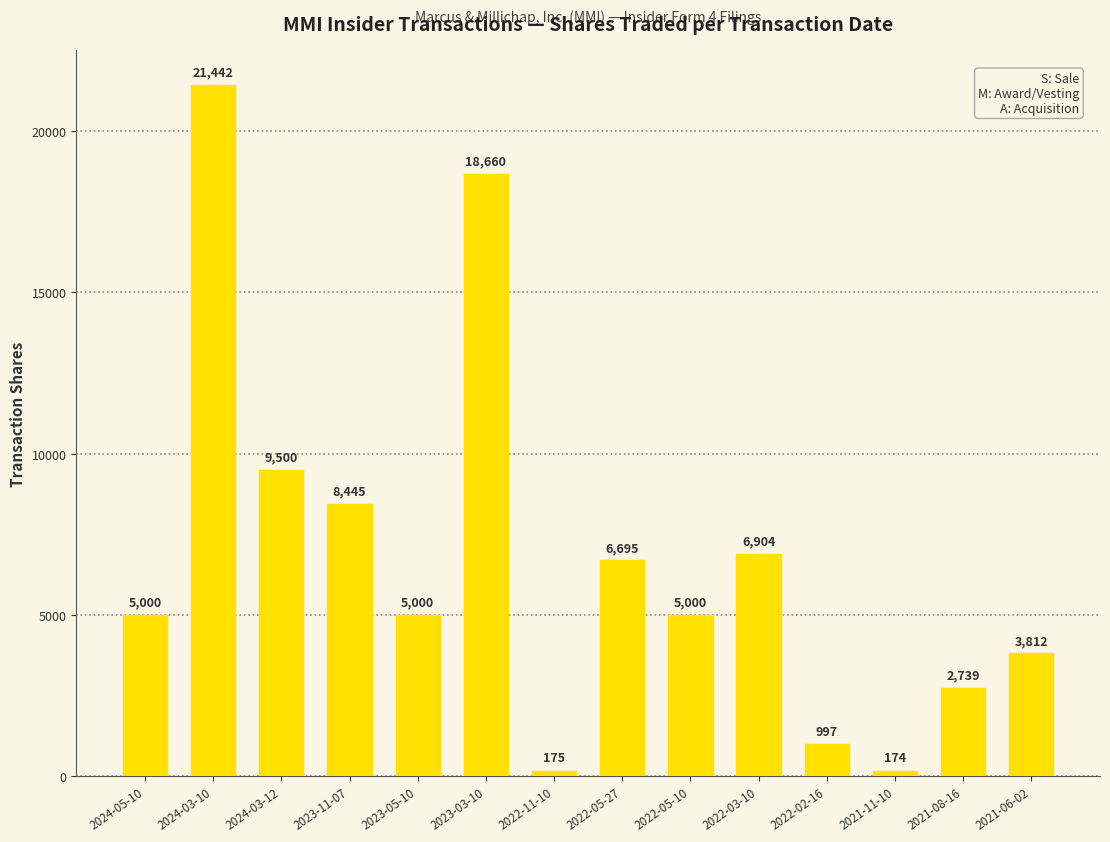

How many bars are there in total?

14